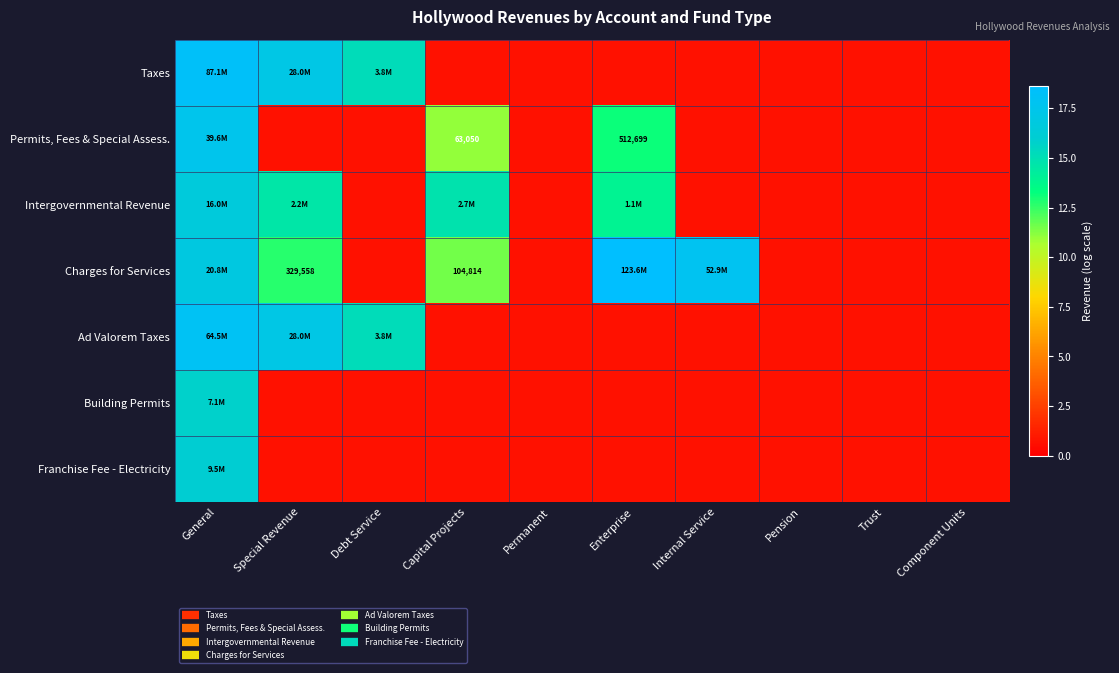

Which series has the largest total across all categories?

Charges for Services